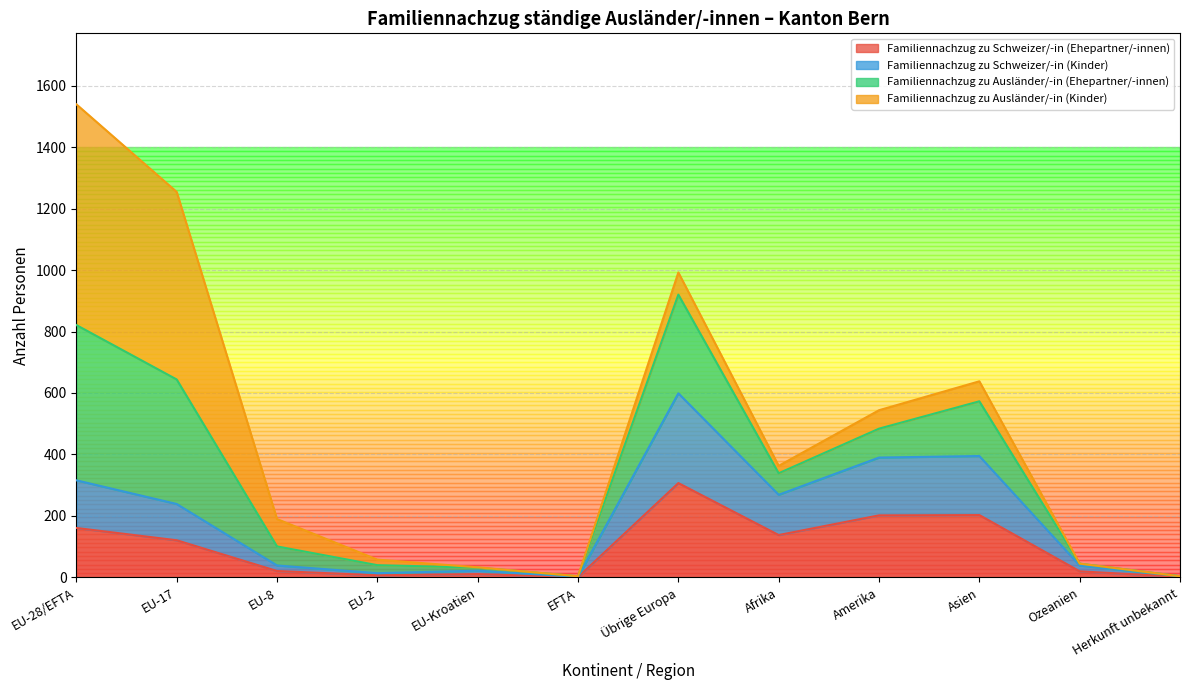

At which category is the sum across all series the highest?

EU-28/EFTA